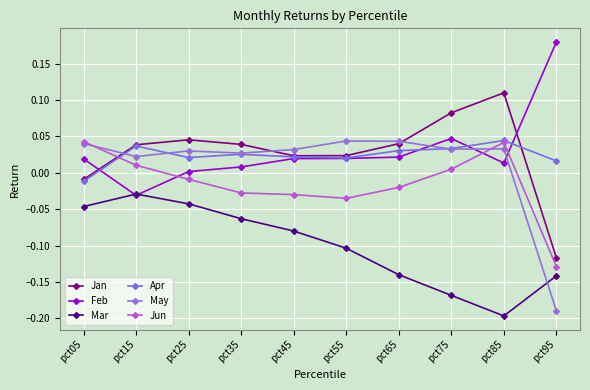

What is the difference between the highest and lowest values at pct85?

0.3